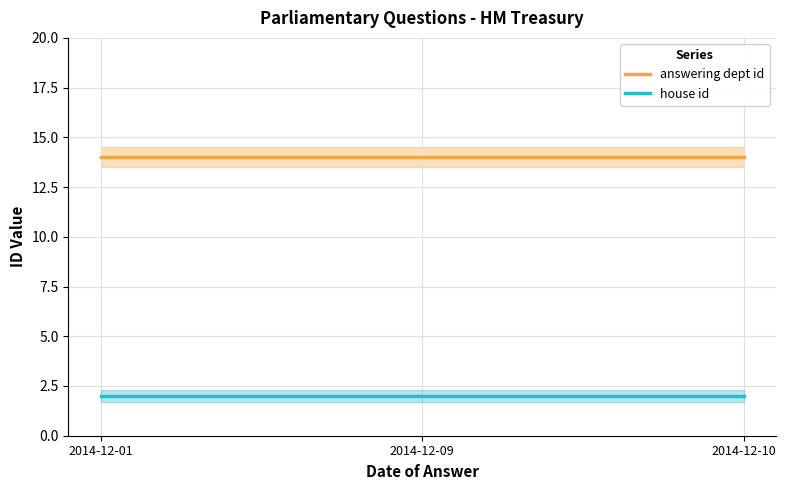

Reading left to right, extract all data points from this chart.

answering dept id: 2014-12-01=14	2014-12-09=14	2014-12-10=14
house id: 2014-12-01=2	2014-12-09=2	2014-12-10=2